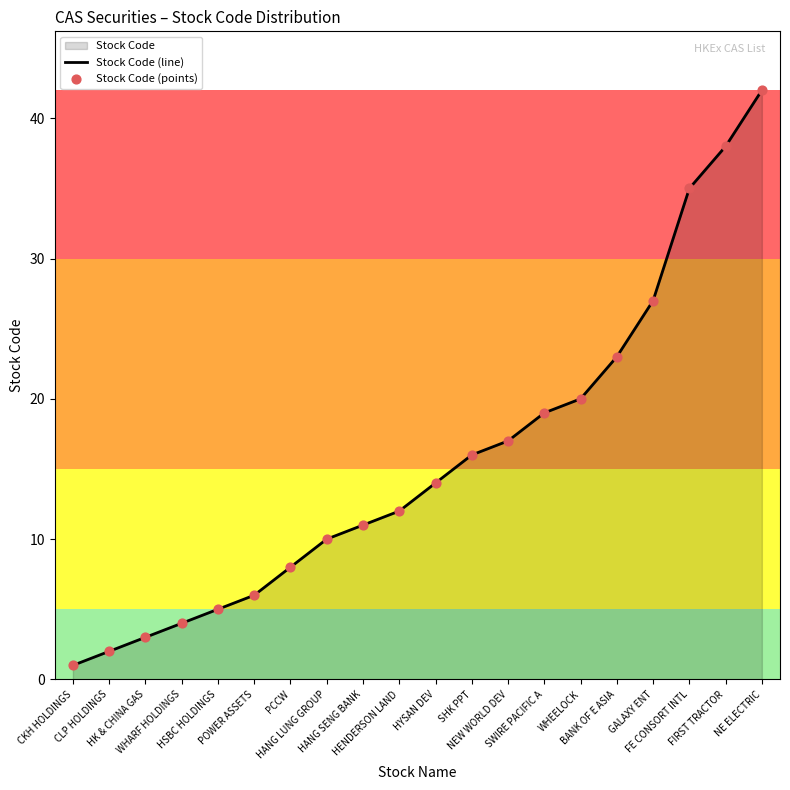

Which series has the widest spread of Y values?

Stock Code (line)